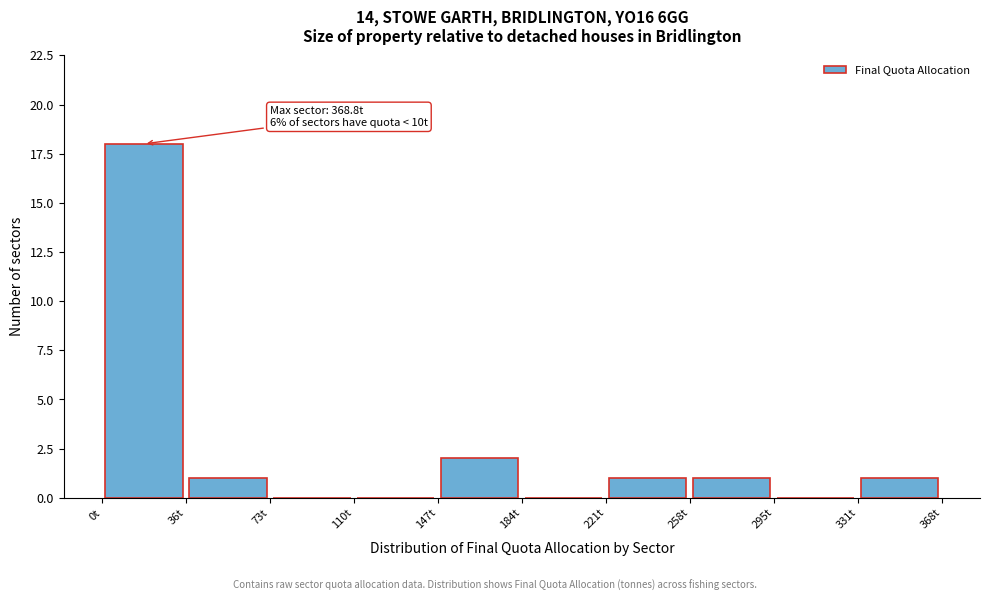

Over which range of the x-axis is the bar tallest?

0 to 35